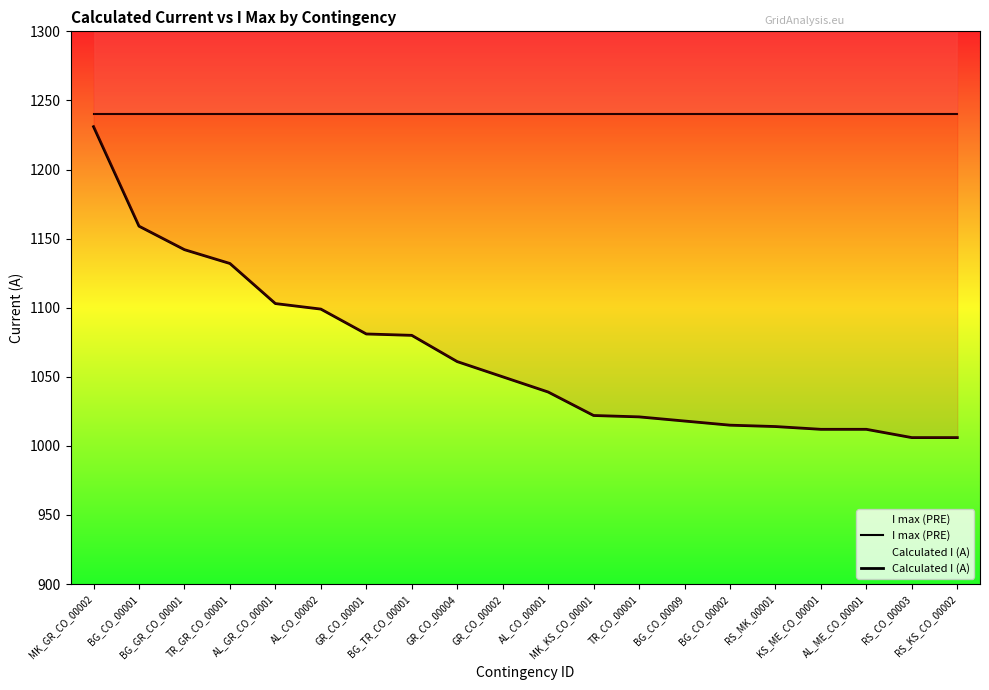

What is the label of the 17th point from the left?

KS_ME_CO_00001